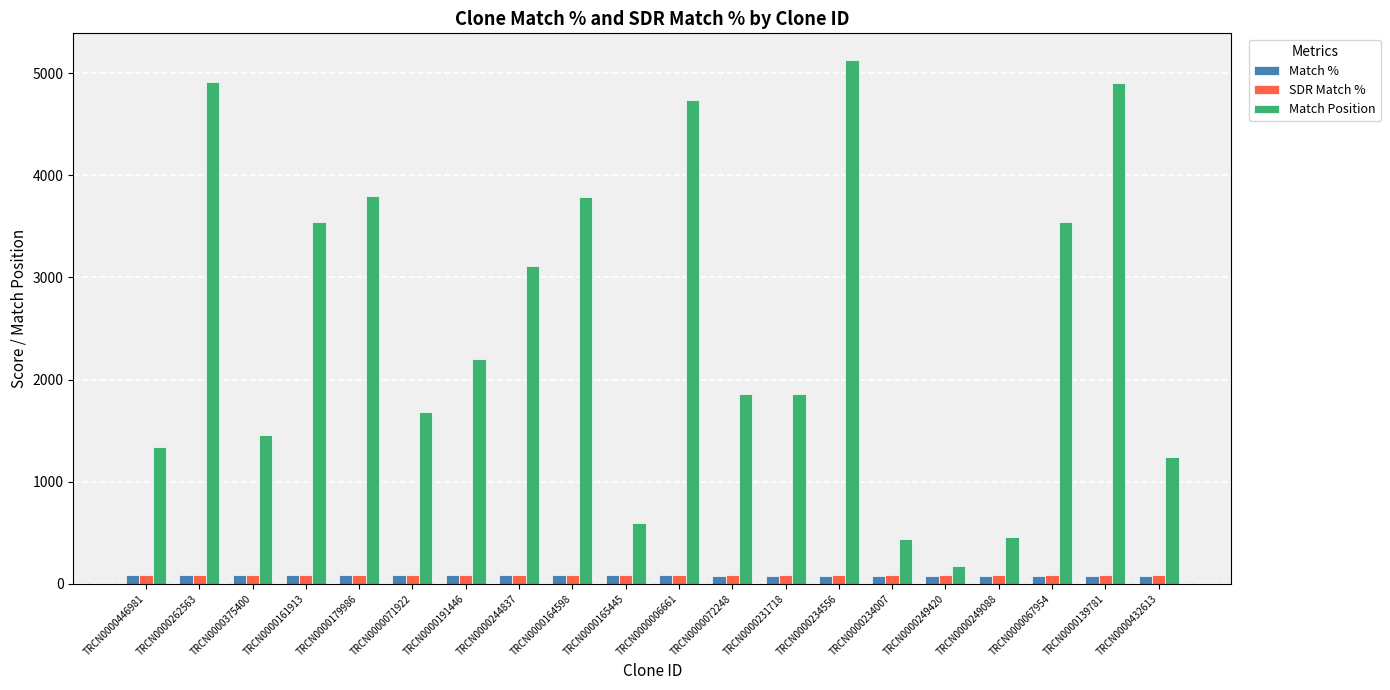

Where does the Match % series first go above 81?

TRCN0000446981